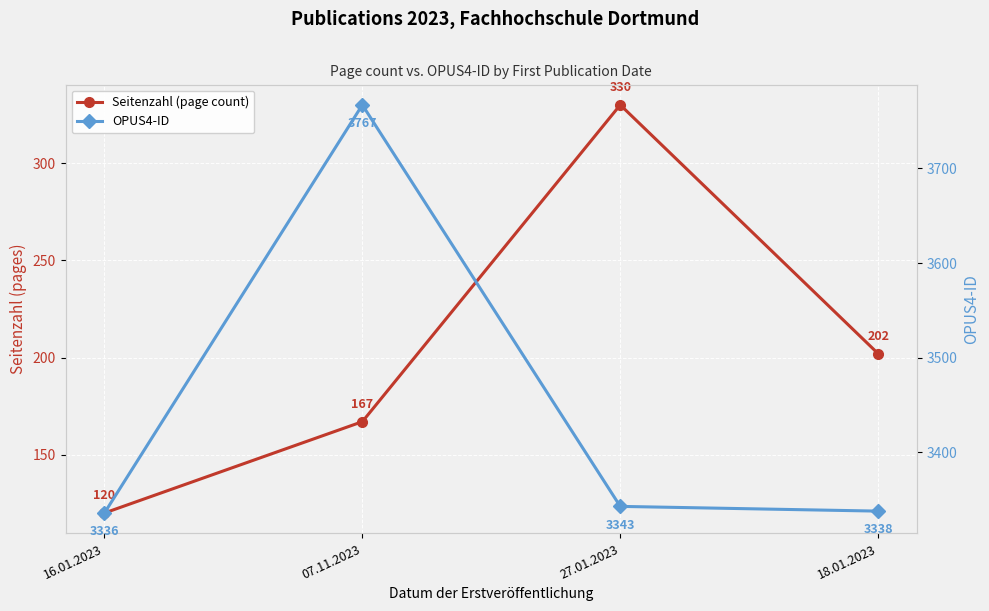

True or false: OPUS4-ID has more than 0 points higher than both neighbors.

True